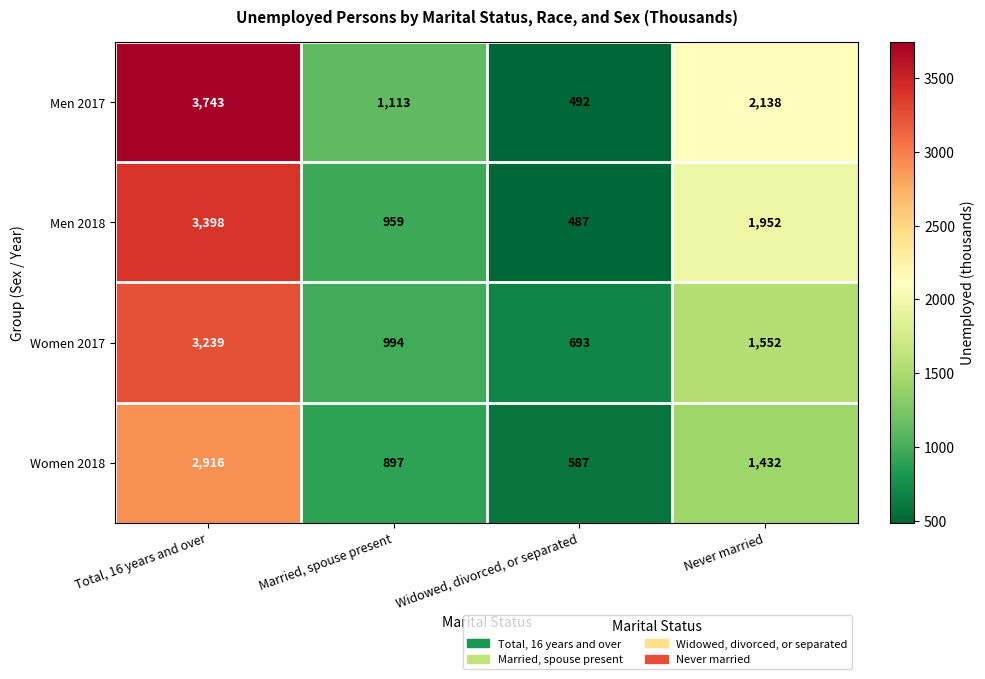

List the labels in order of Women 2017 value, smallest first.

Widowed, divorced, or separated, Married, spouse present, Never married, Total, 16 years and over